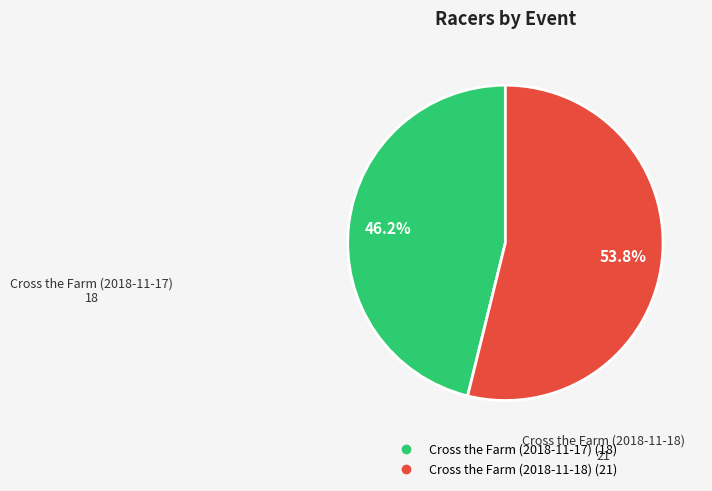

What is the smallest slice in the pie chart?

Cross the Farm (2018-11-17)